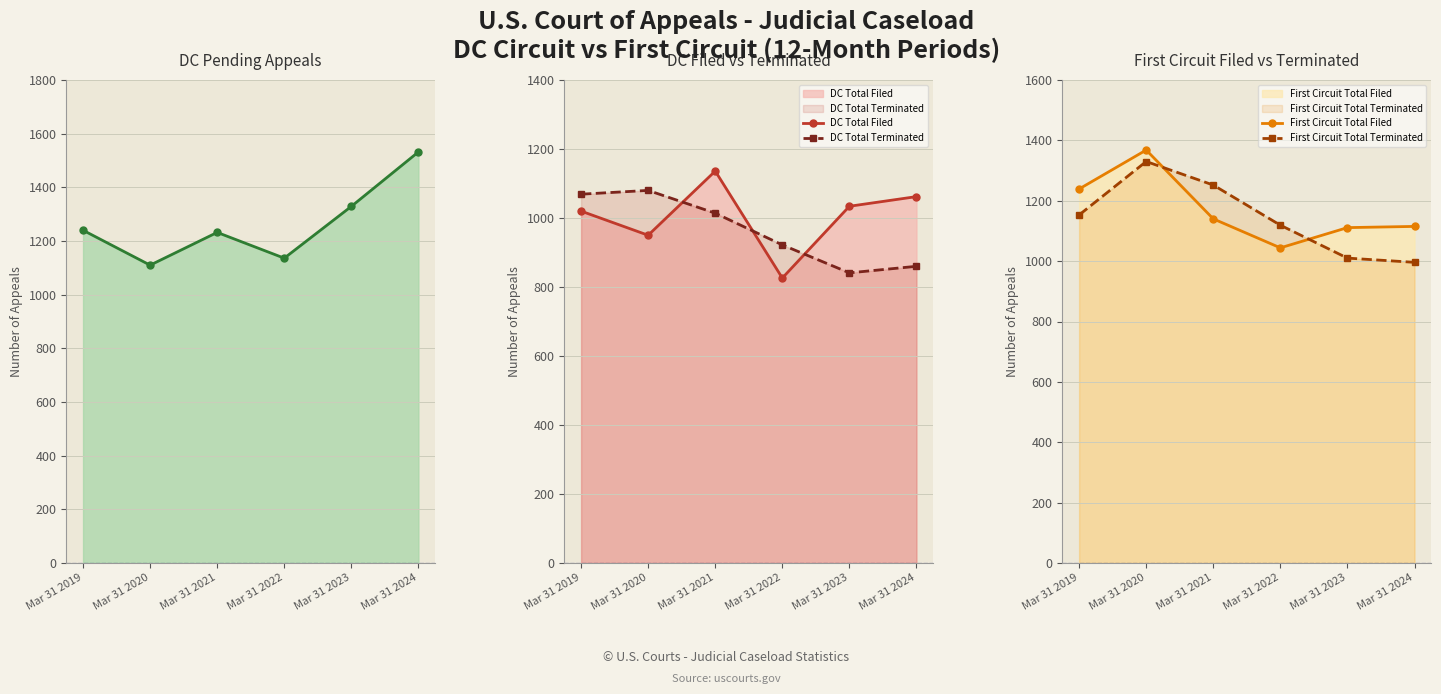

How many intersections are there between First Circuit Total Terminated and DC Pending Appeals?

2